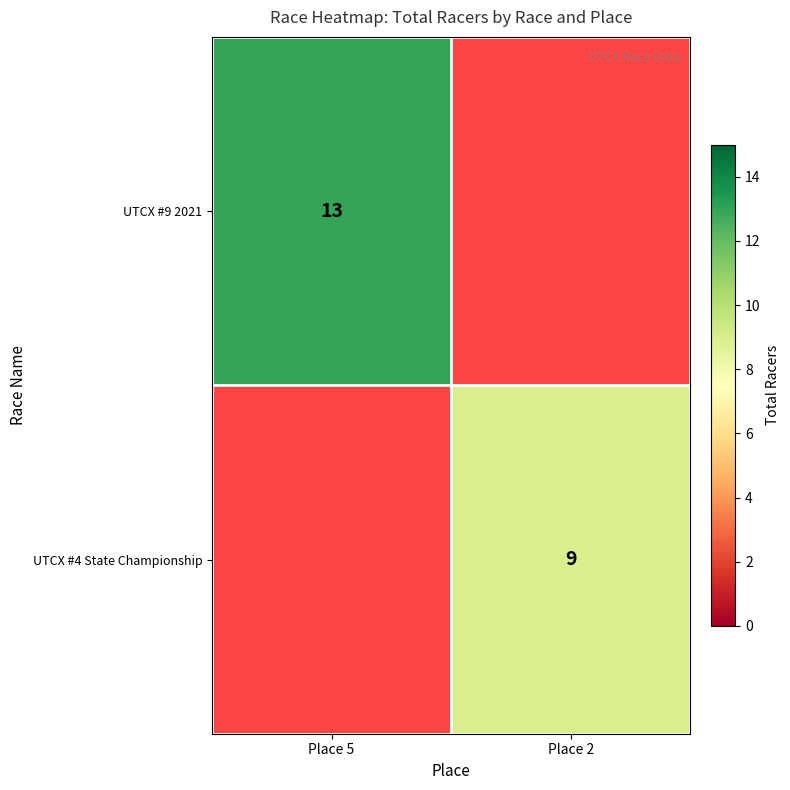

What is the smallest value displayed?

9.0